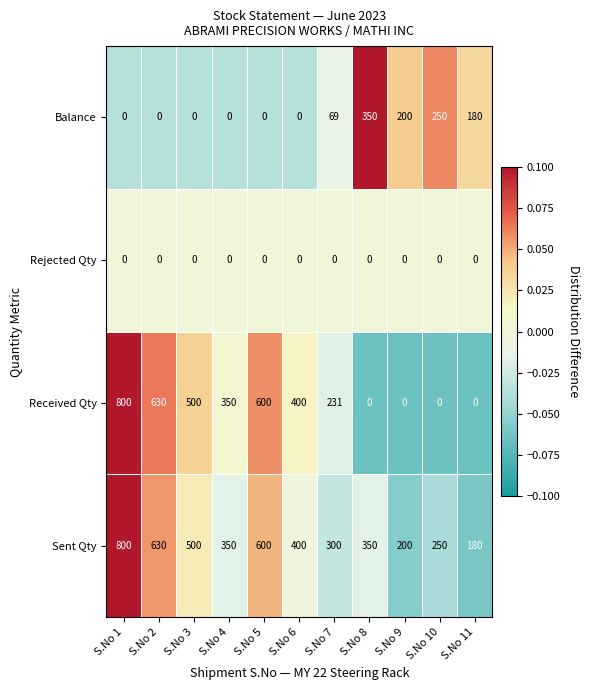

List the series in order of their overall mean, lowest first.

Rejected Qty, Balance, Received Qty, Sent Qty